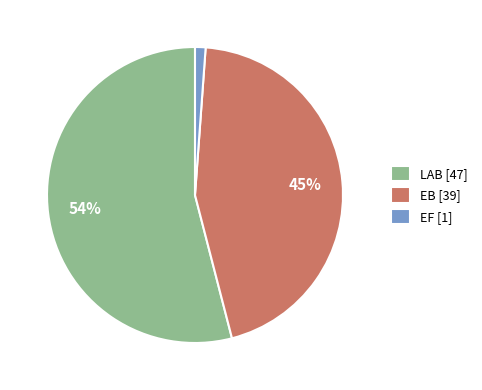

What percentage is the EF slice, to the nearest percent?

1%